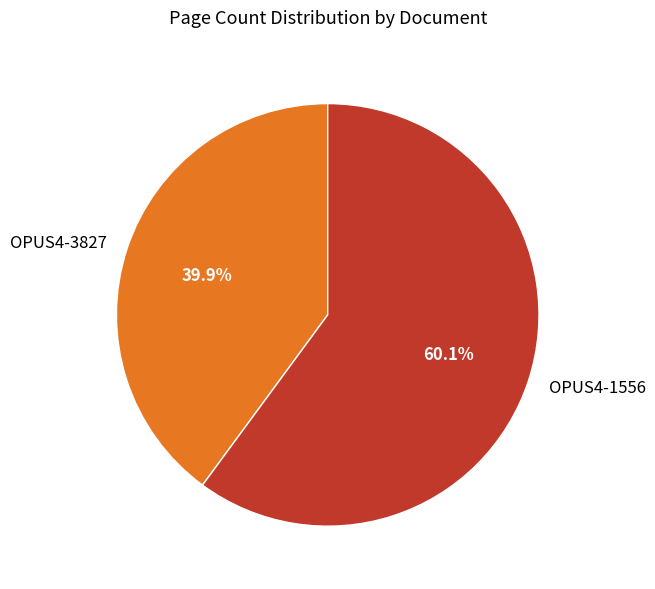

To the nearest percent, what is the difference between the largest and smallest slice percentages?

20%